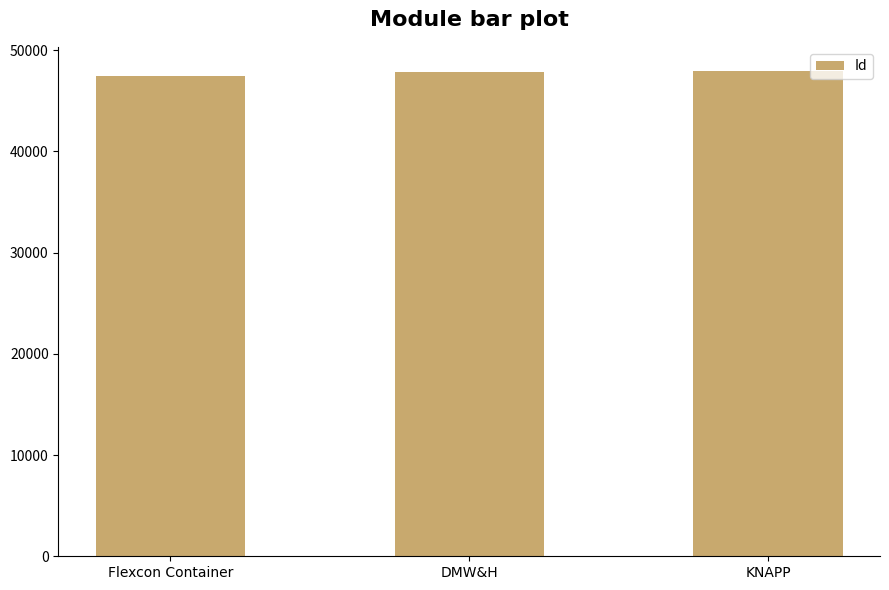

What is the average value?

47756